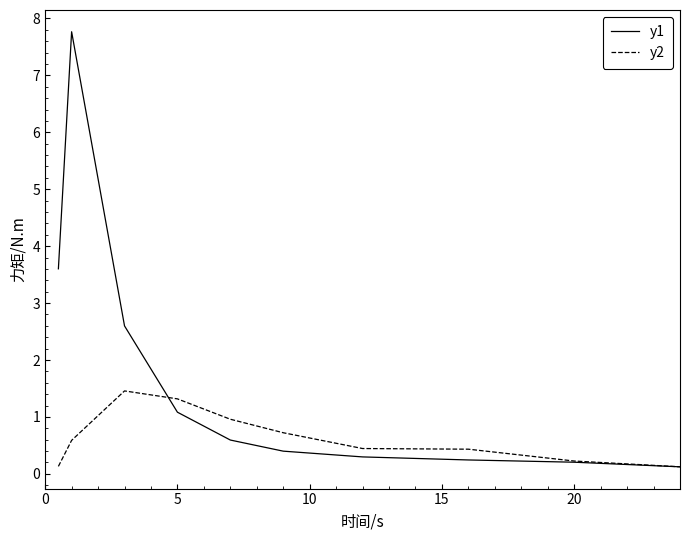

Rank the series by their maximum value, from highest to lowest.

y1, y2